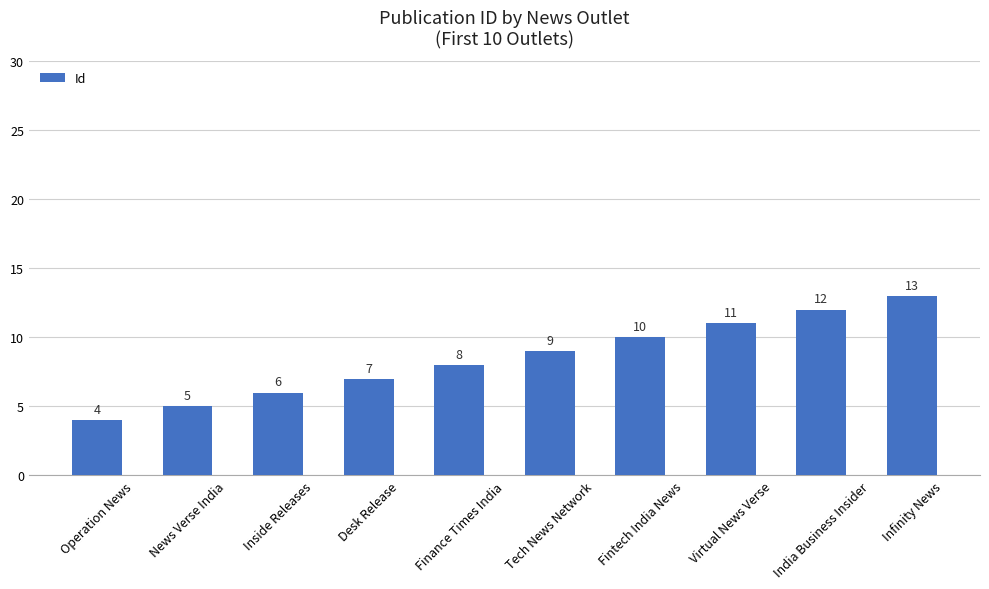

What is the difference between the second highest and second lowest values?

7